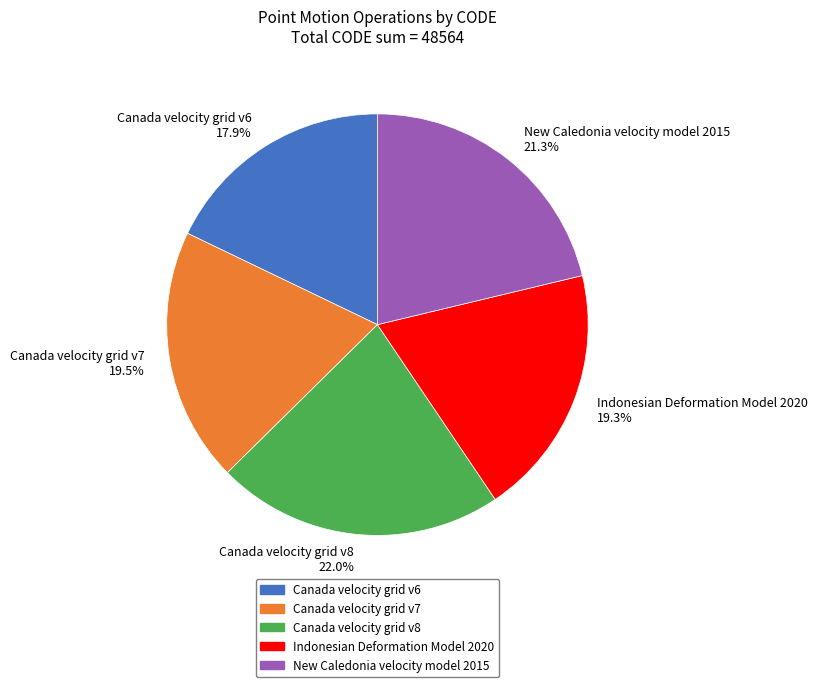

Combined, do Indonesian Deformation Model 2020 and New Caledonia velocity model 2015 account for over 50%?

No